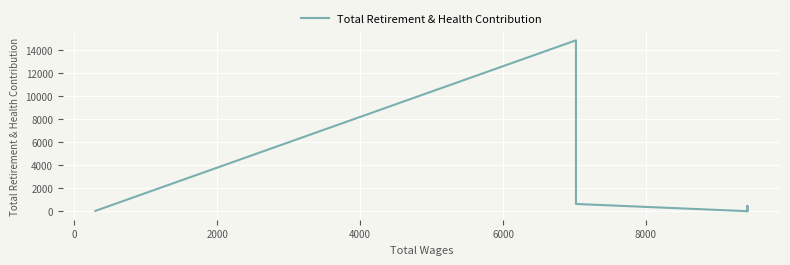

The chart shows a value of 21739 at 6000. True or false?

False